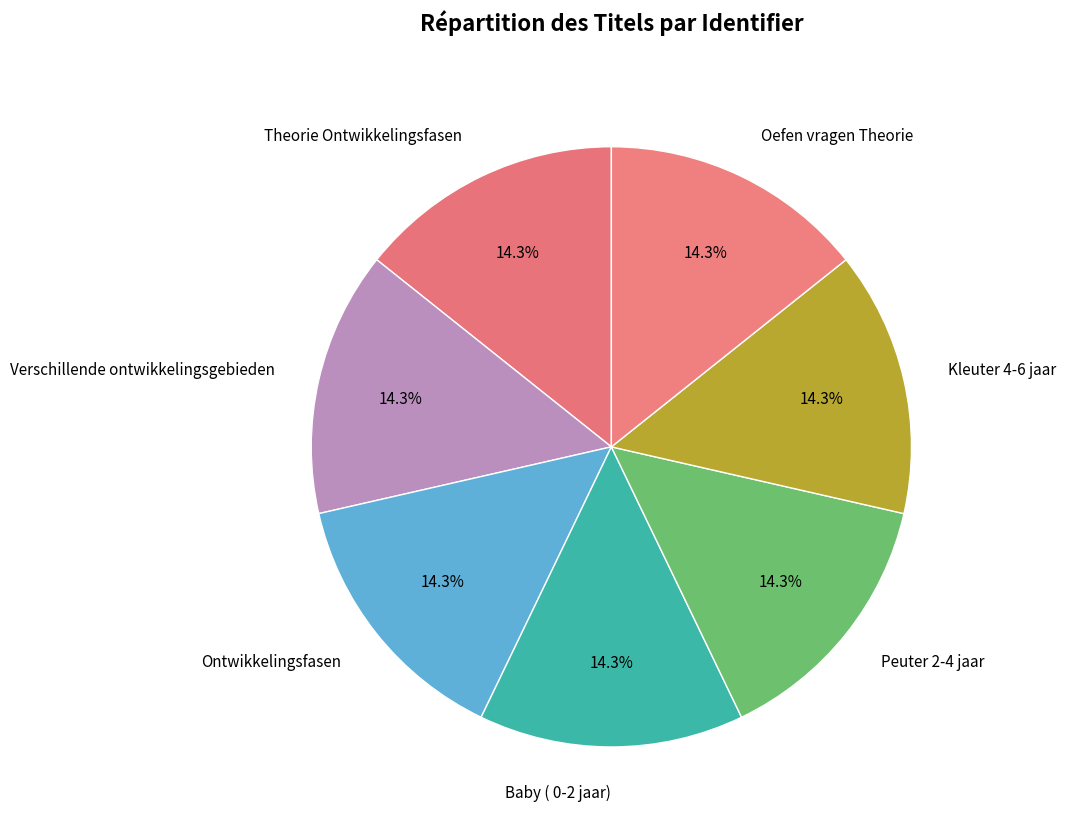

What percentage do Peuter 2-4 jaar and Theorie Ontwikkelingsfasen together represent?

28.6%